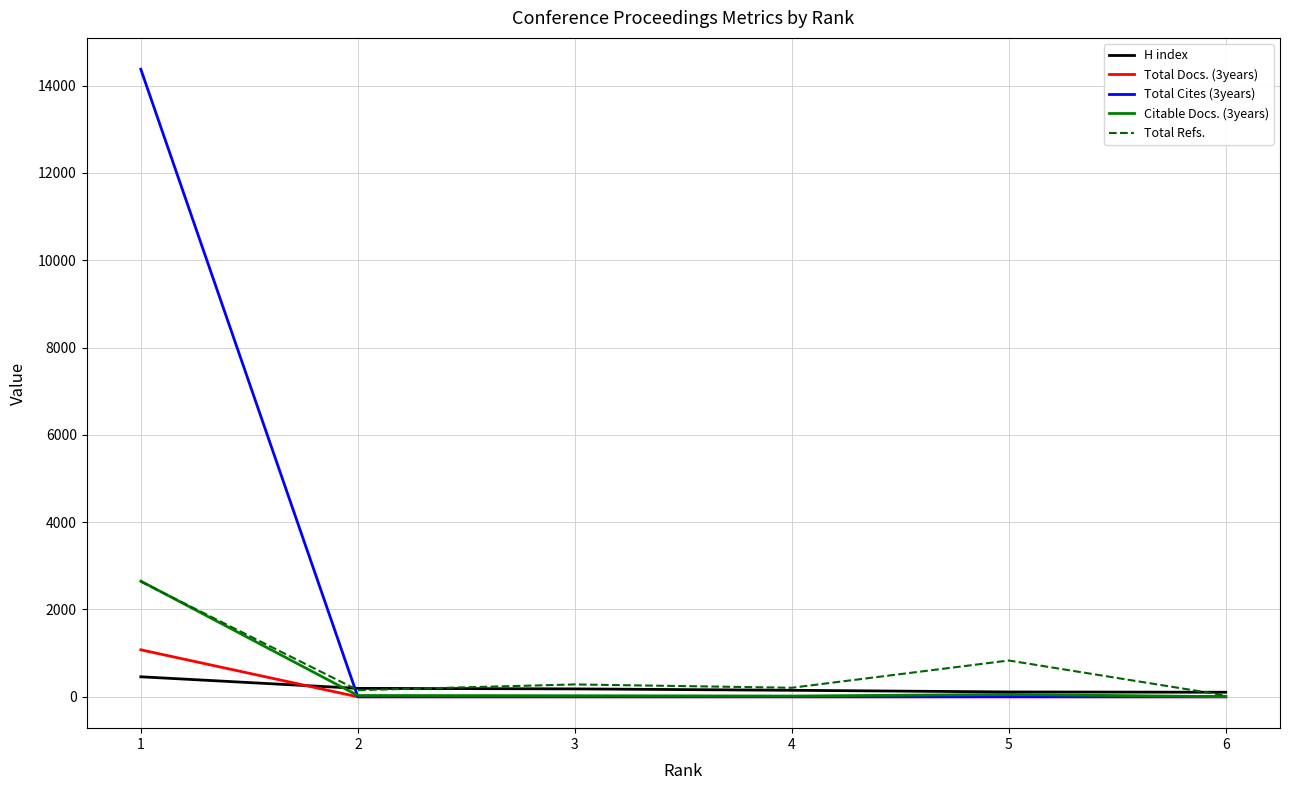

Does the chart display data point markers on the line(s)?

No